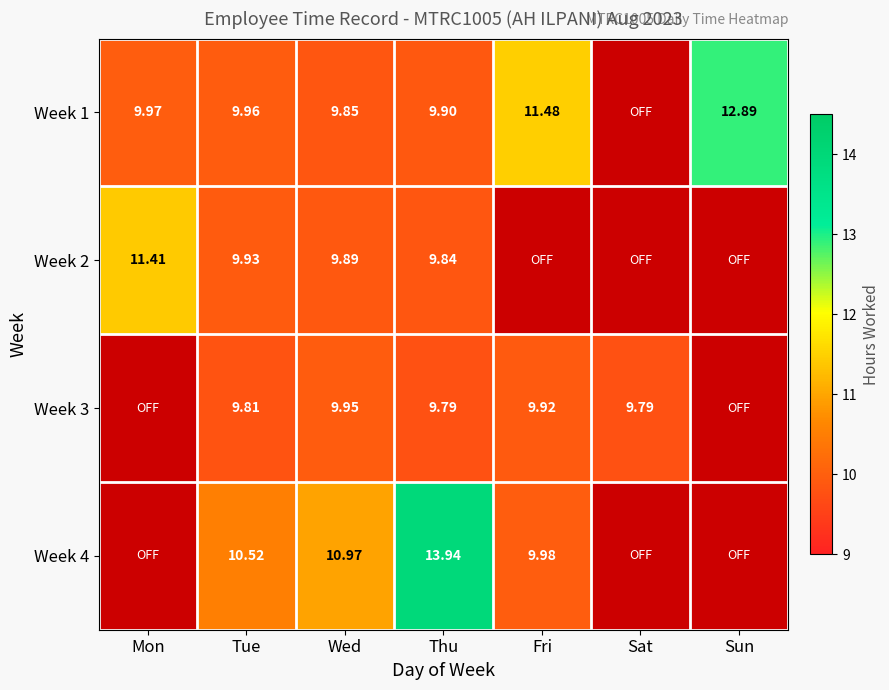

Is the value of Week 4 at Wed greater than the value of Week 1 at Tue?

Yes